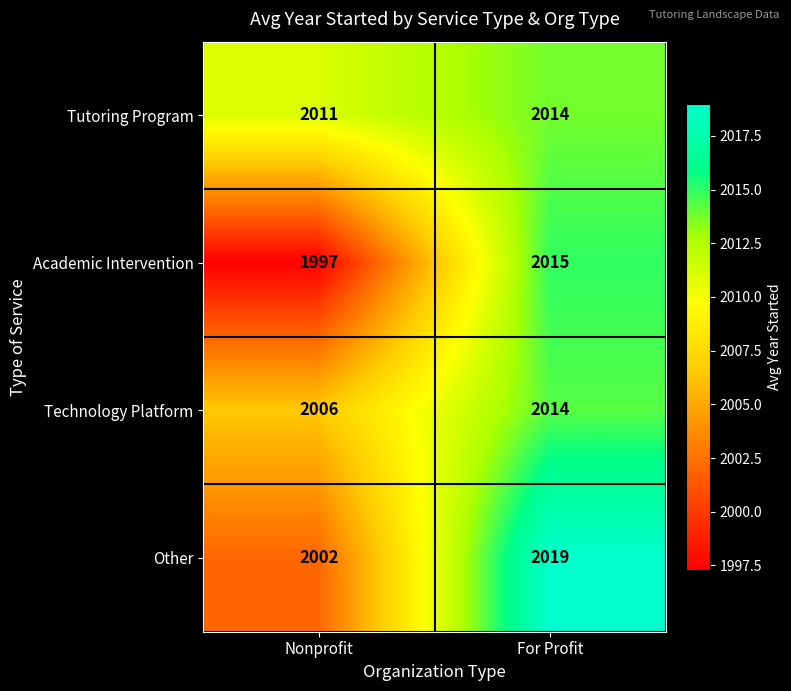

The Technology Platform series shows 2014 at For Profit. True or false?

True